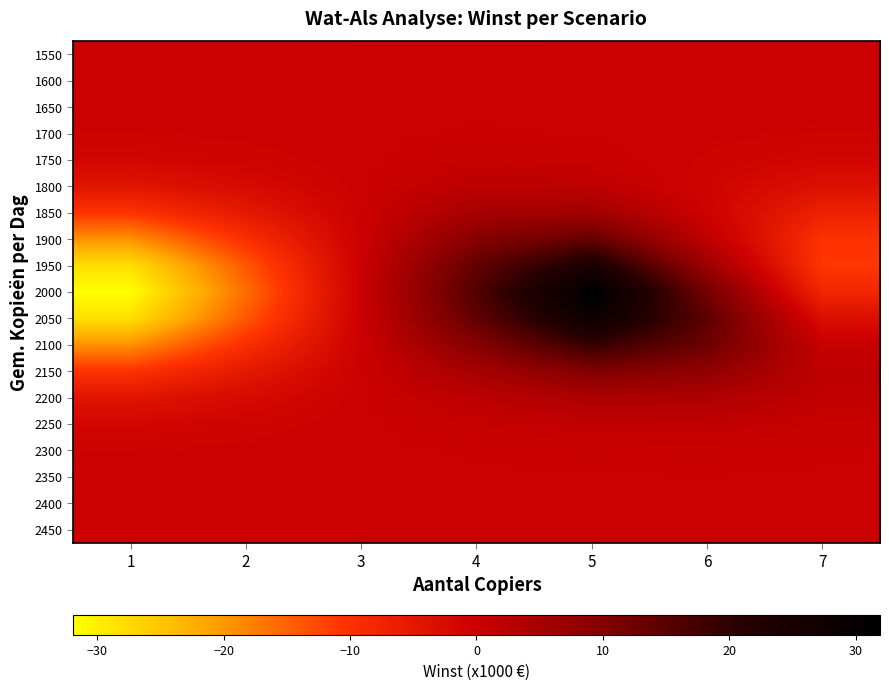

List the series in order of their peak value, highest first.

2000, 2050, 1950, 2100, 1900, 2150, 1850, 2200, 1800, 2250, 1750, 2300, 1700, 2350, 1650, 2400, 1600, 2450, 1550